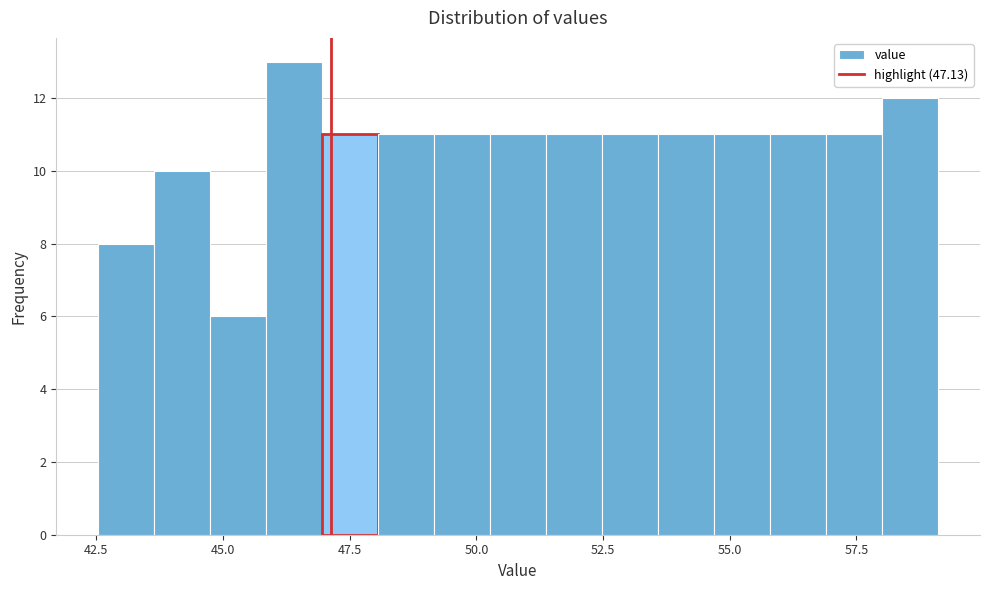

Read against the x-axis, roughly where is the centre of the tallest bar?

46.5